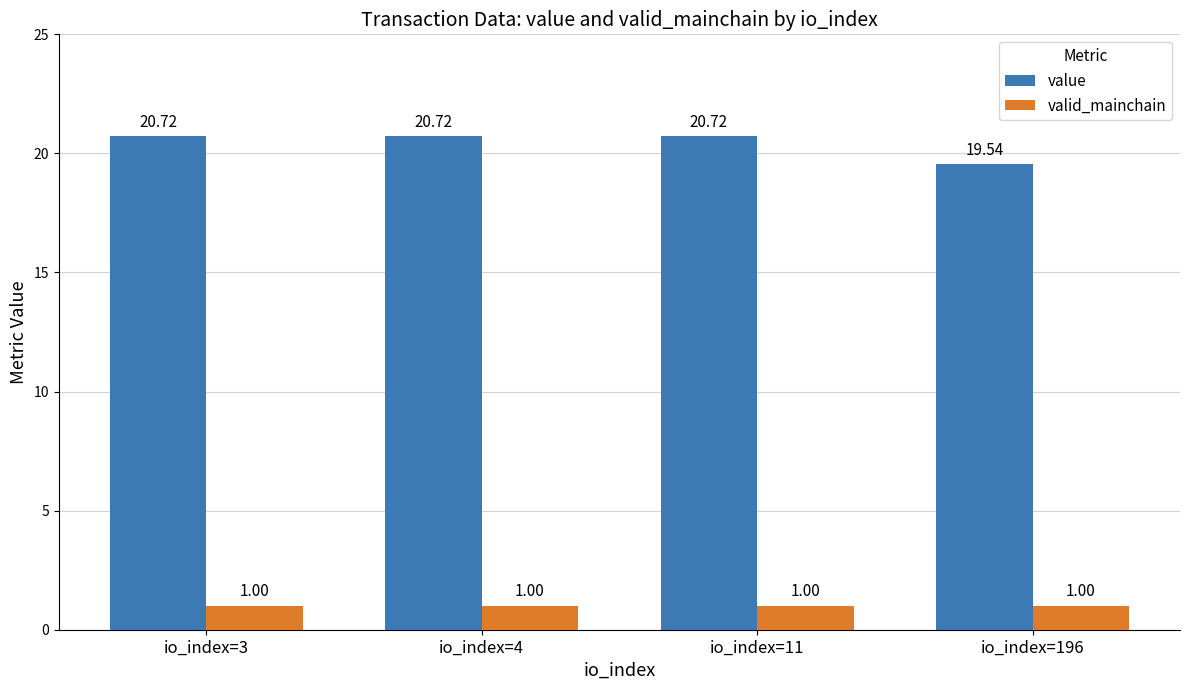

What is the minimum value shown in the chart?

1.0